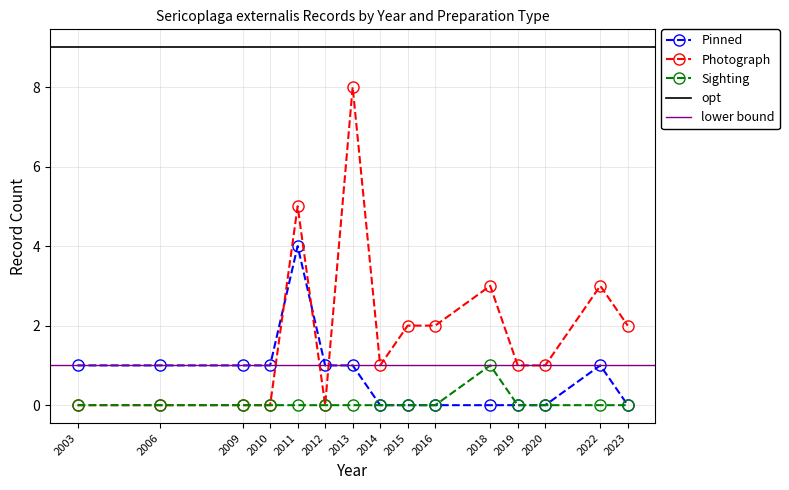

How many positive values does the Sighting series have?

1